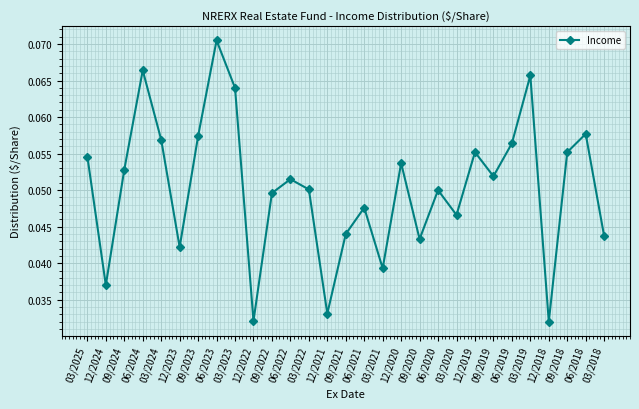

True or false: the data has more than 0 interior local peaks.

True